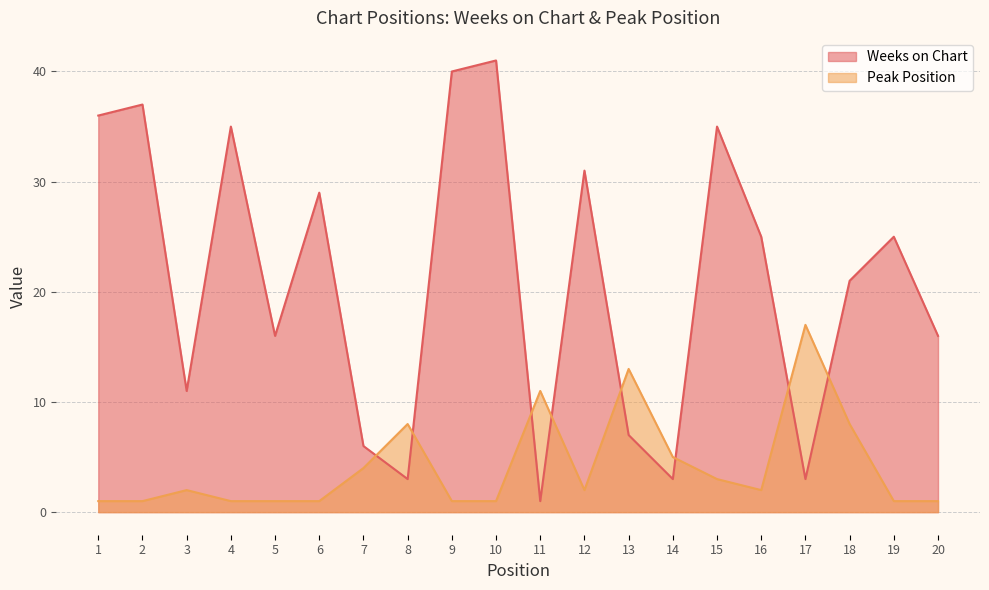

Reading left to right, what are all the values shown in this chart?

Weeks on Chart: 36	37	11	35	16	29	6	3	40	41	1	31	7	3	35	25	3	21	25	16
Peak Position: 1	1	2	1	1	1	4	8	1	1	11	2	13	5	3	2	17	8	1	1